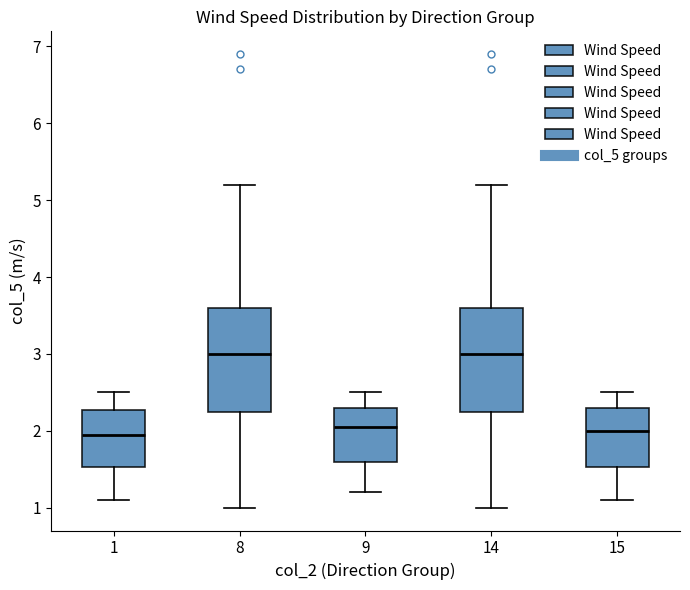

Where does the lower whisker of the box at x = 1 end on the y-axis? The values are not printed on the chart, so give them approximately, as read against the axis.

1.1